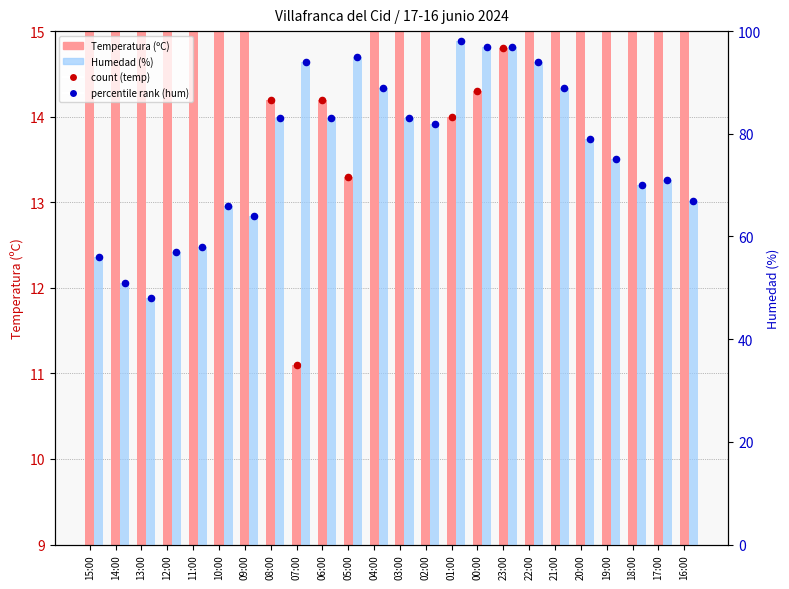

What is the total value across all series at 10:00?

171.0